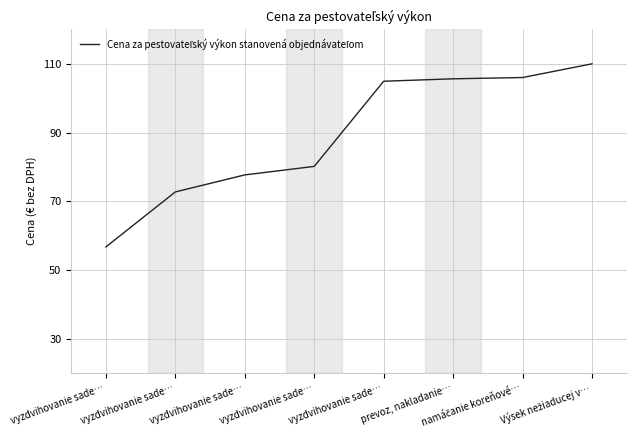

At which category does the chart reach its peak across all series?

Výsek nežiaducej v…